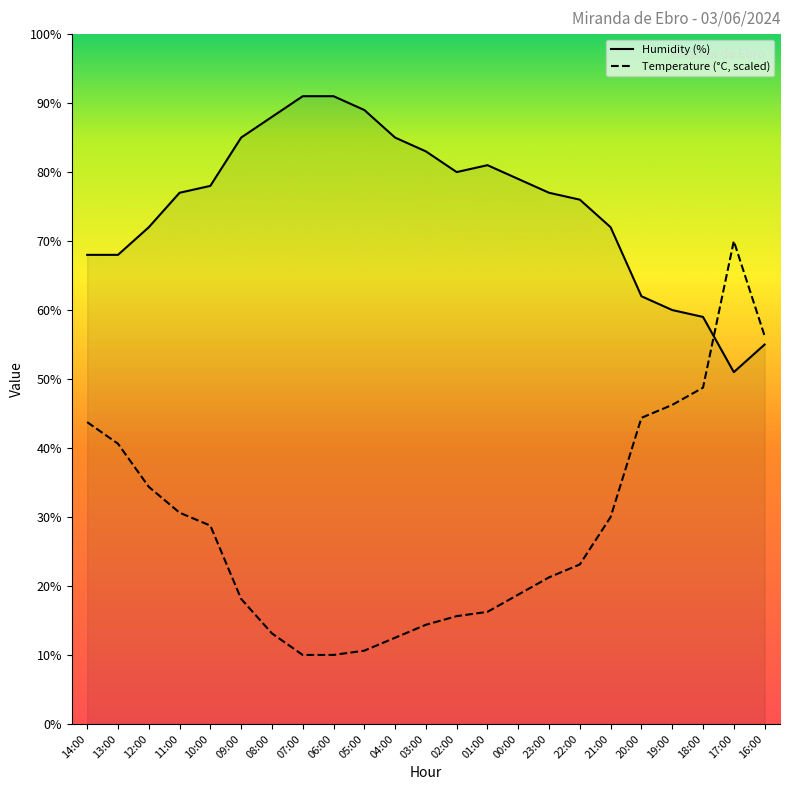

Count the number of categories in the chart.

23